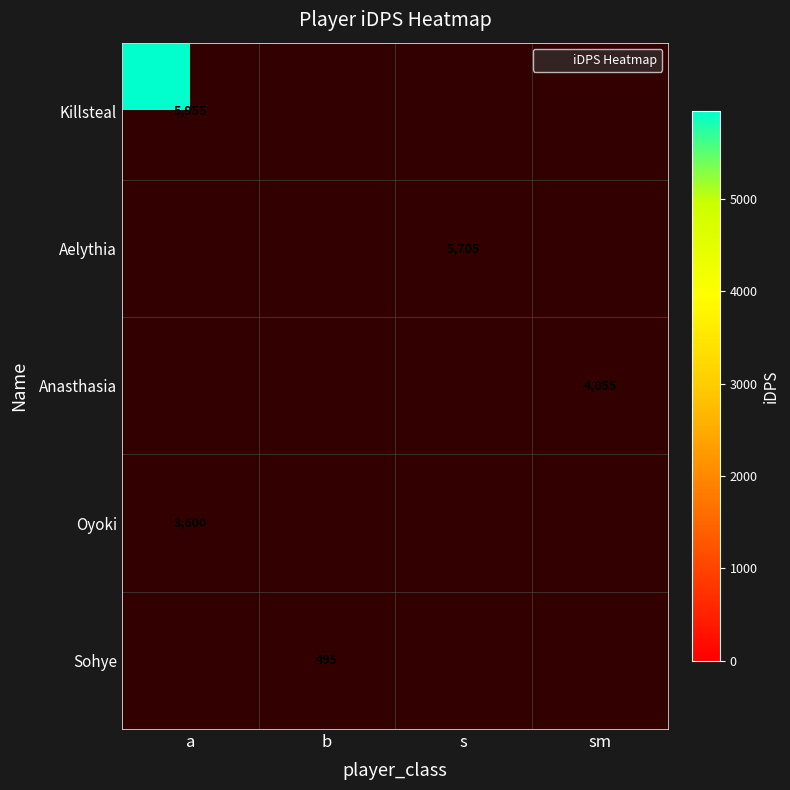

True or false: row_0 has a value of 5955.4 at a.

True